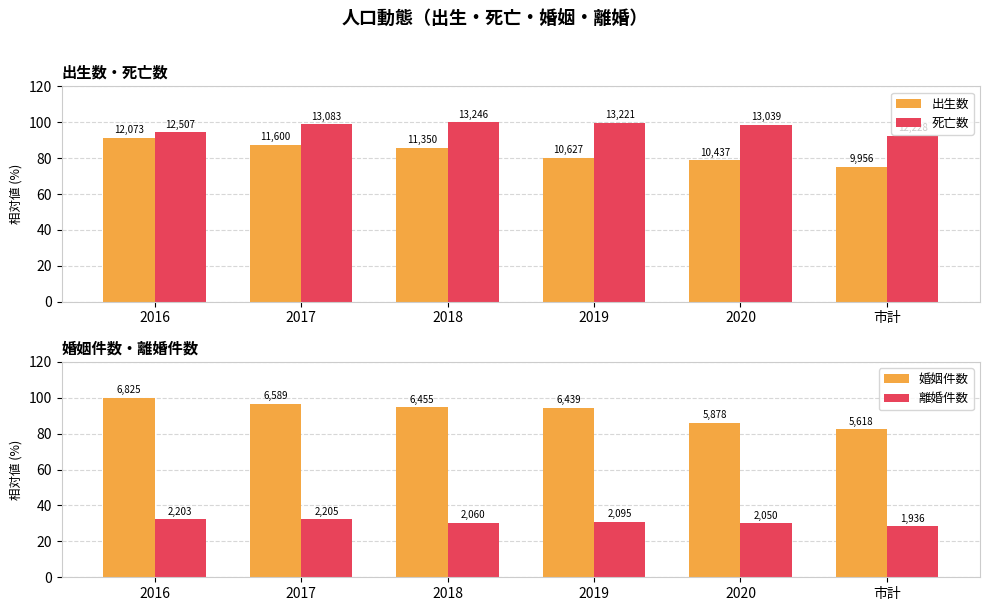

At which label is 婚姻件数 closest to 91?

2019